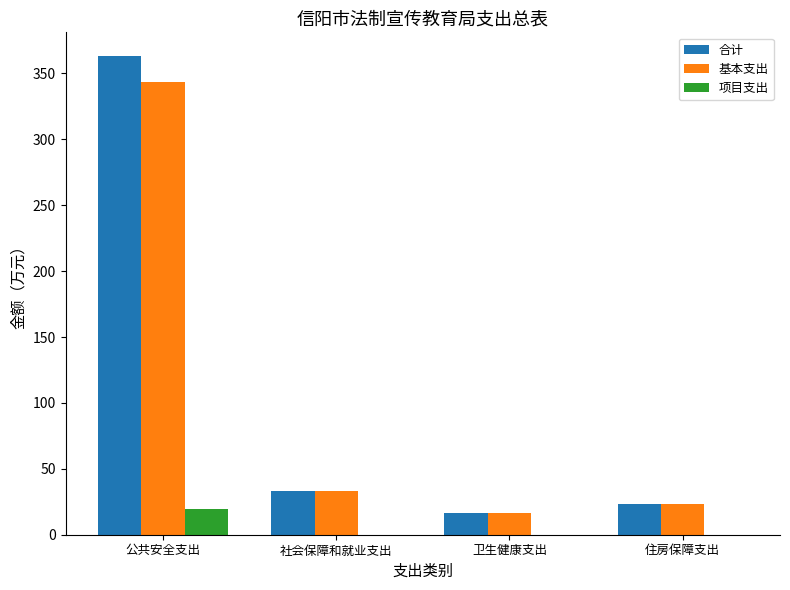

At which label does 合计 reach its peak?

公共安全支出